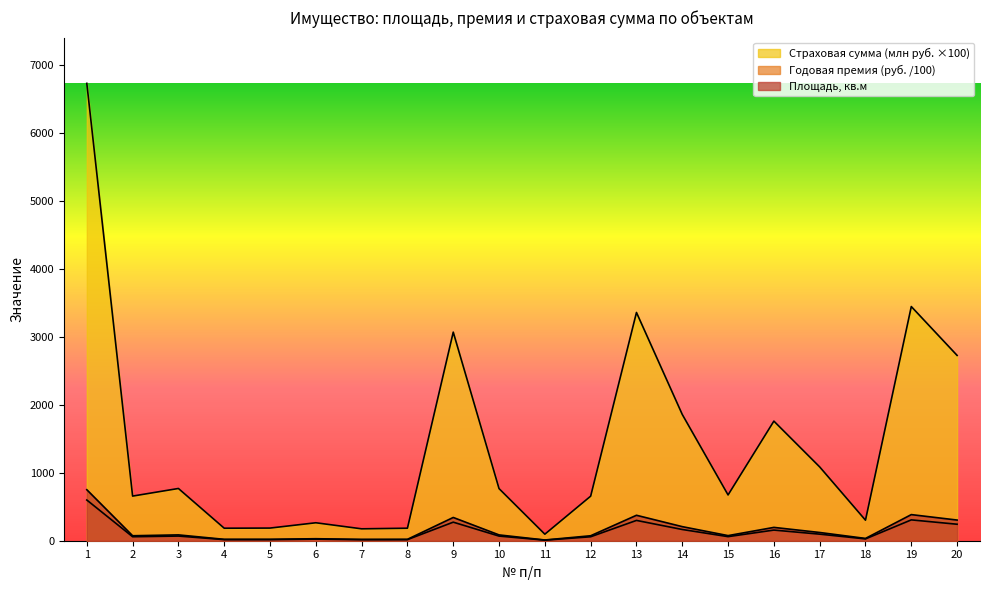

The Площадь, кв.м series shows 75.1 at 15. True or false?

True